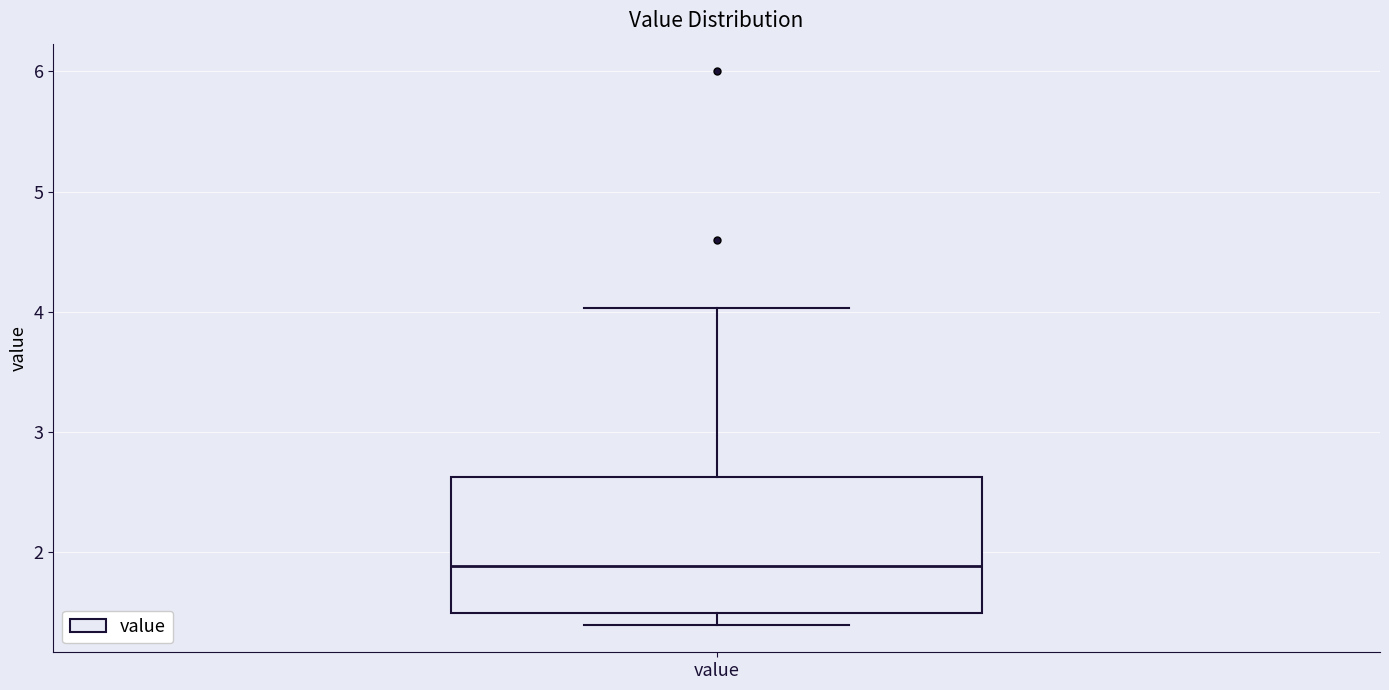

Read this box plot against the y-axis: the position of the median line, the range covered by the box, and the ends of both whiskers. The values are not printed on the chart, so give them approximately, as read against the axis.

median 1.9, box 1.5 to 2.6, whiskers 1.4 to 4.0